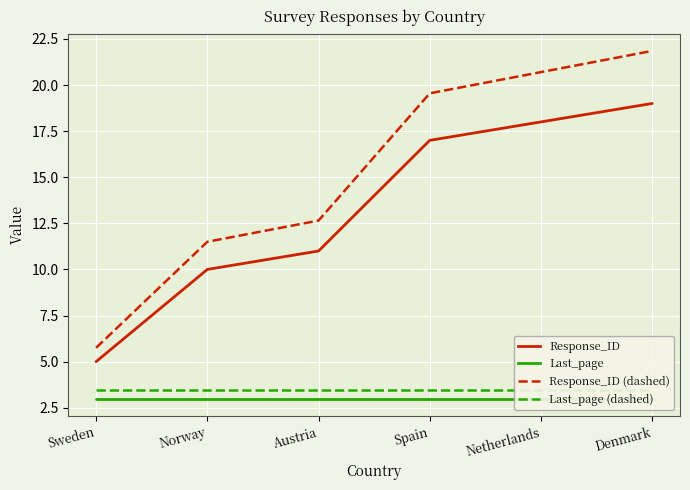

What is the sum of the Last_page (dashed) values at Denmark and Austria?

6.9